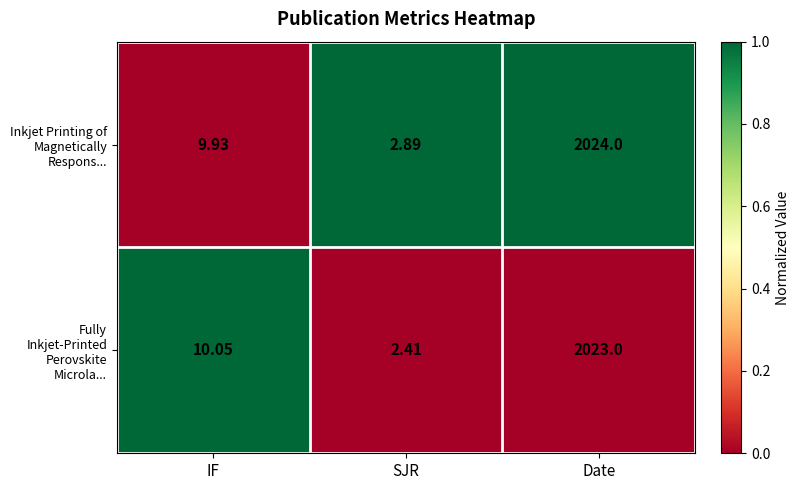

Where does the Inkjet Printing of Magnetically Respons... series first go above 9?

IF